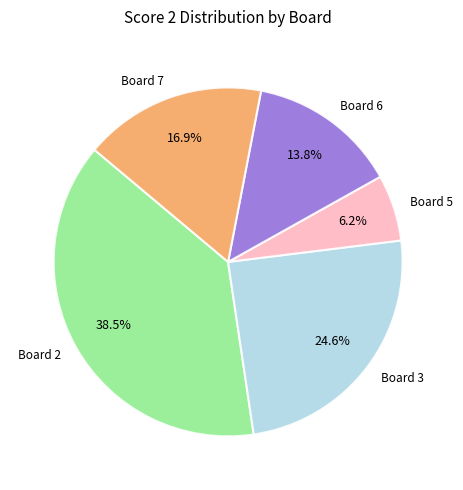

Which category has the biggest portion of the pie?

Board 2